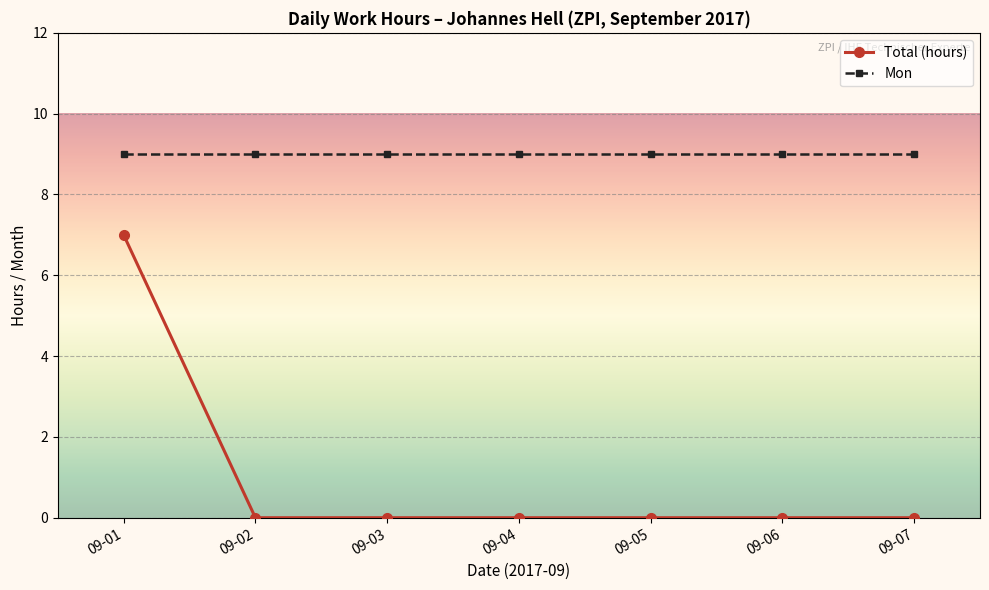

Is the value of Mon at 09-06 greater than the value of Total (hours) at 09-04?

Yes